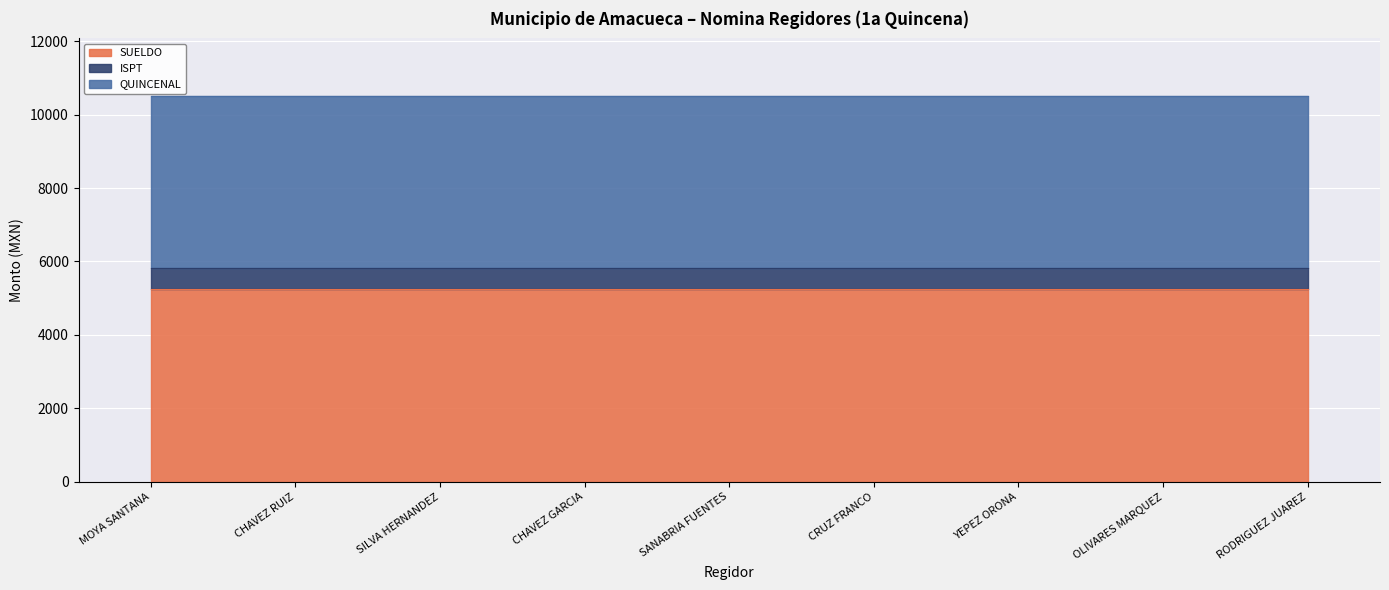

What is the label of the 8th point from the right?

CHAVEZ RUIZ